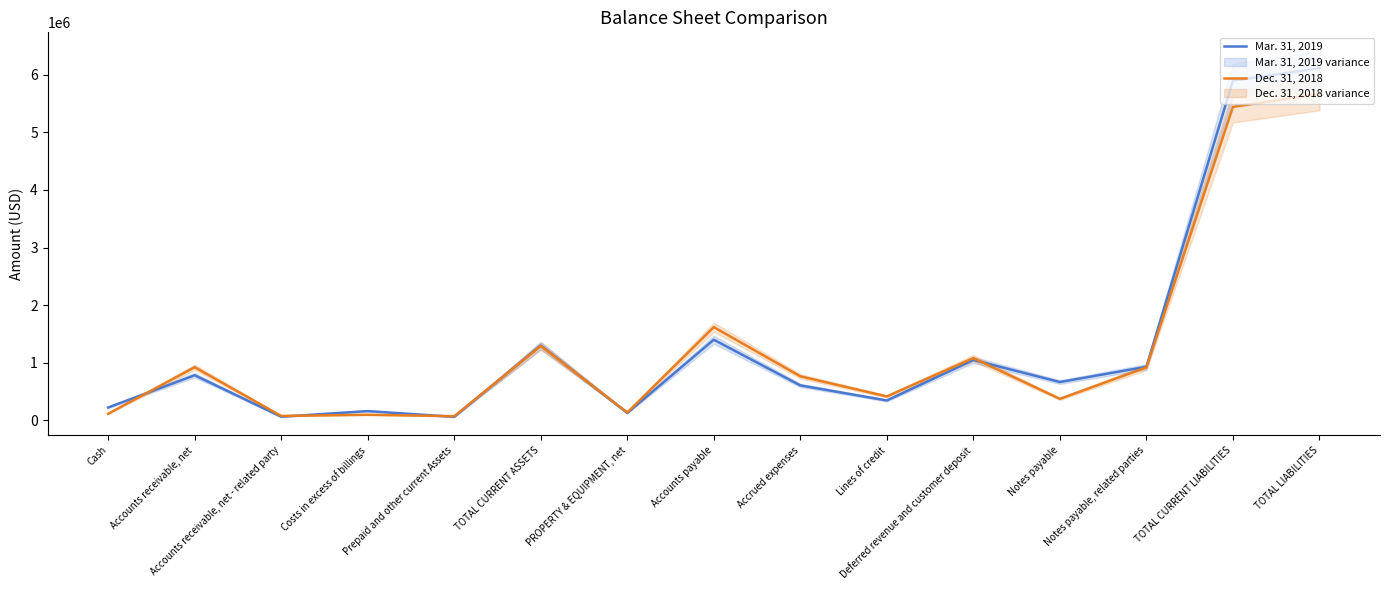

How many times do Mar. 31, 2019 and Dec. 31, 2018 cross each other?

6